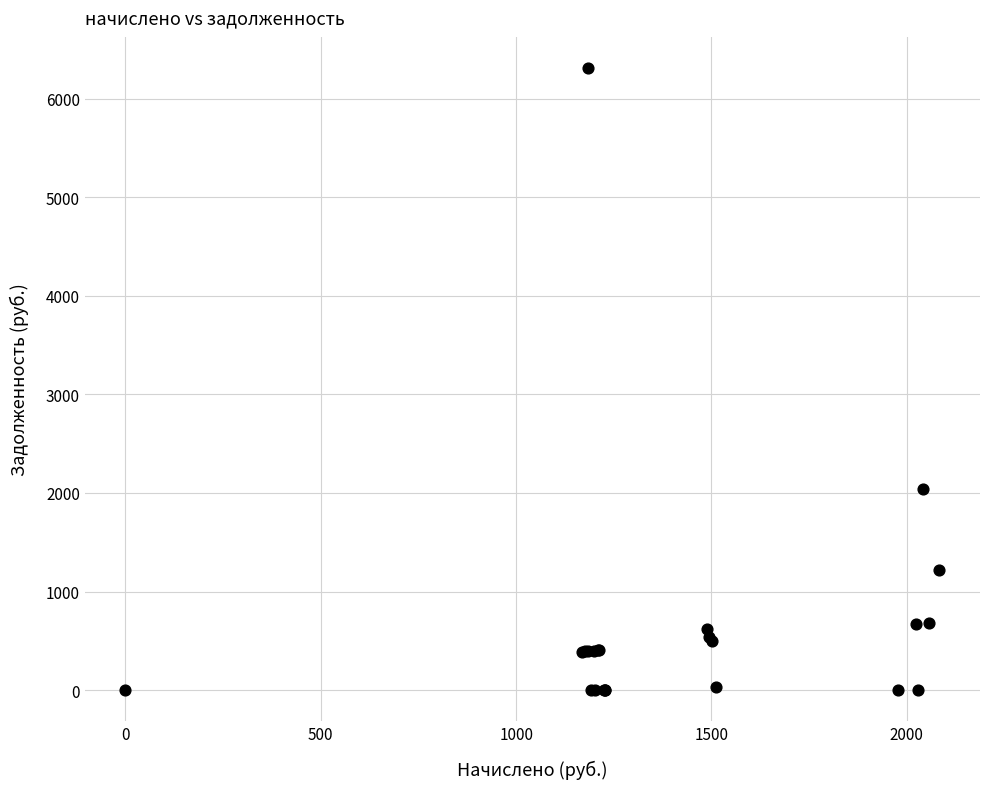

What Y value in the scatter plot is closest to 3155?

2042.6